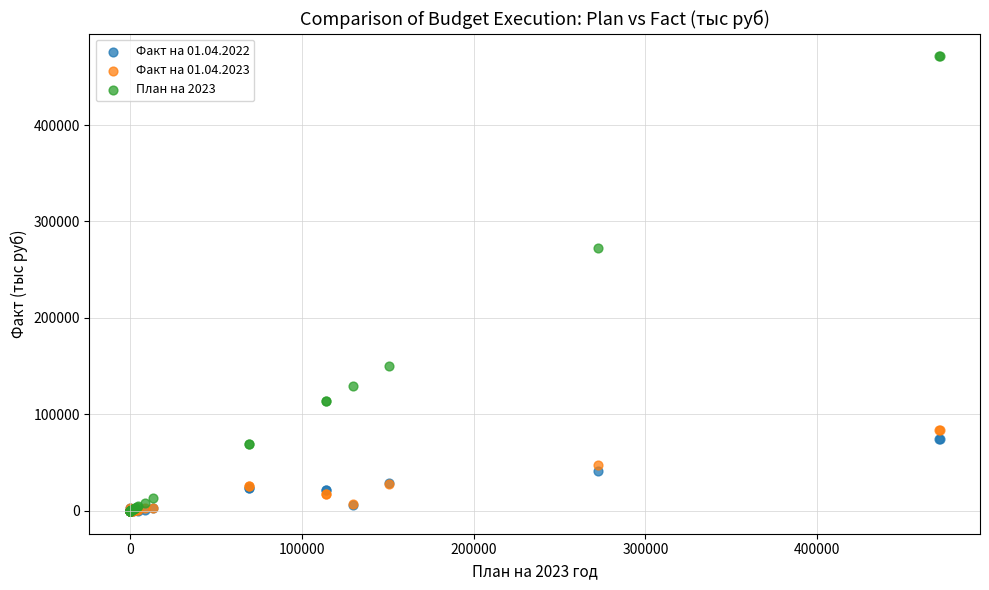

Across all series, what Y value is closest to 235577?

272420